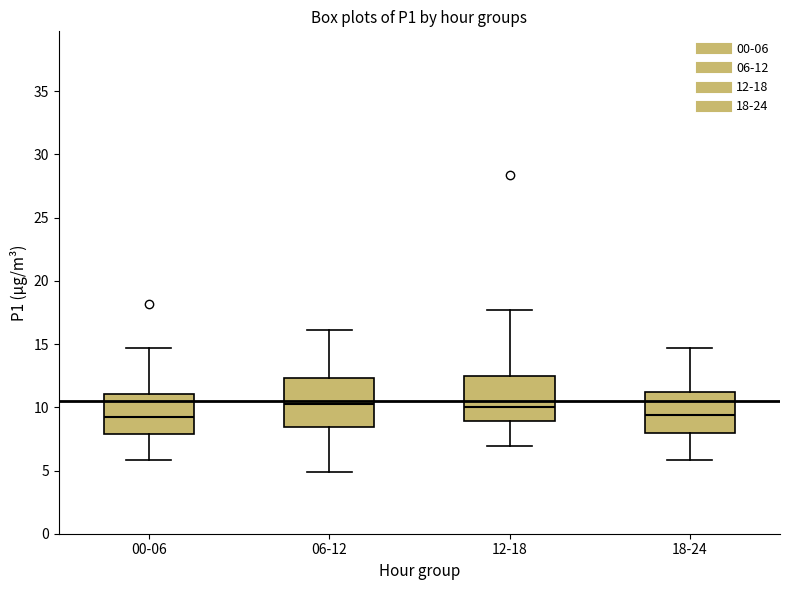

Reading left to right, read every box against the y-axis: the position of its median line, the range the box covers, and the ends of its whiskers. The values are not printed on the chart, so give them approximately, as read against the axis.

00-06: median 9.0, box 8.0 to 11.0, whiskers 6.0 to 14.5
06-12: median 10.5, box 8.5 to 12.5, whiskers 5.0 to 16.0
12-18: median 10.0, box 9.0 to 12.5, whiskers 7.0 to 17.5
18-24: median 9.5, box 8.0 to 11.0, whiskers 6.0 to 14.5